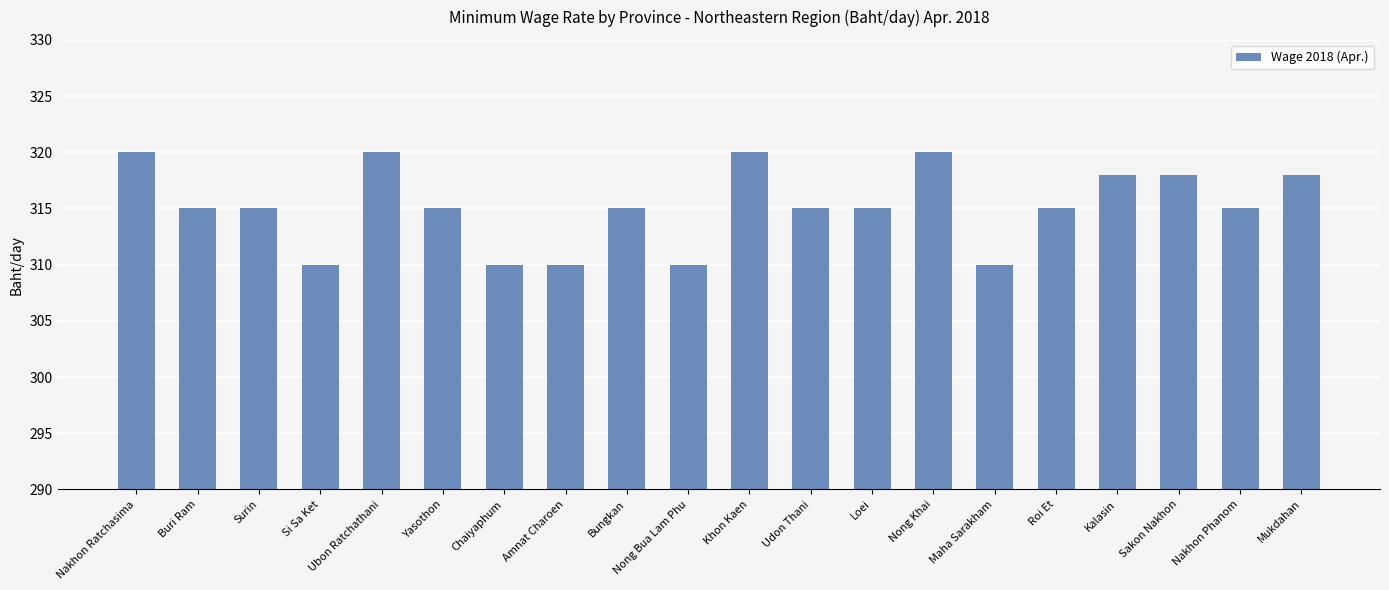

What is the greatest value displayed?

320